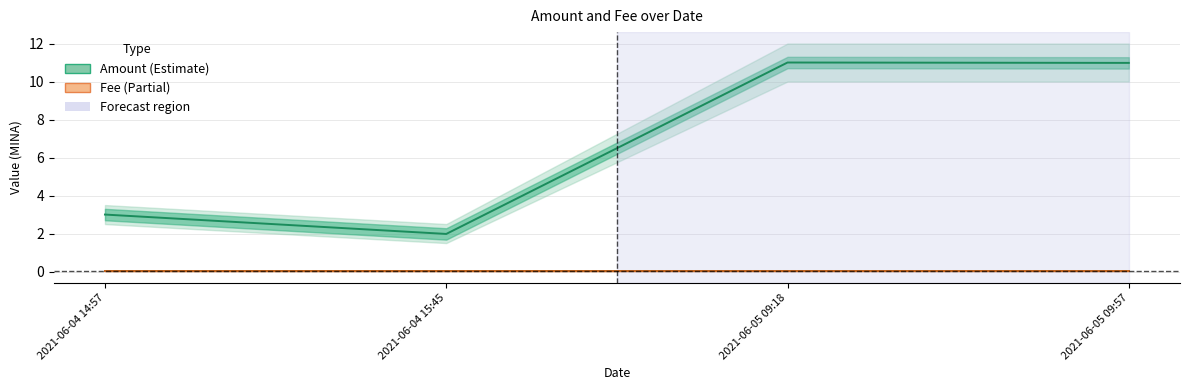

What position from the right is 2021-06-04 14:57?

4